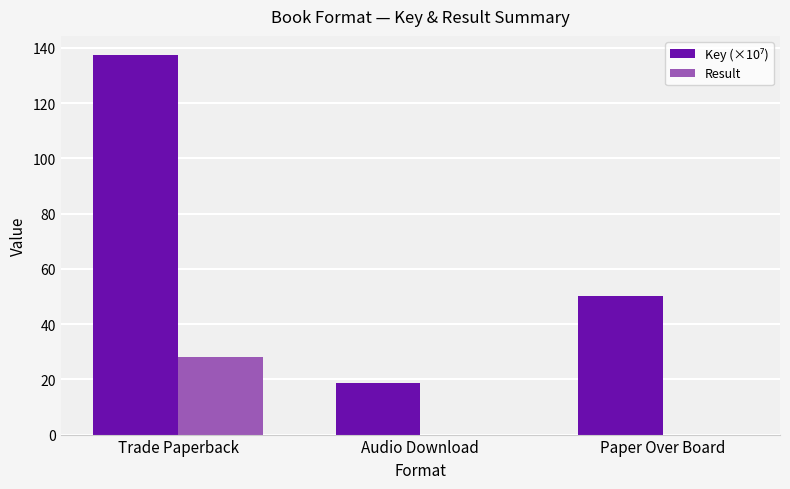

What is the spread (max minus min) of values at Trade Paperback?

109.5